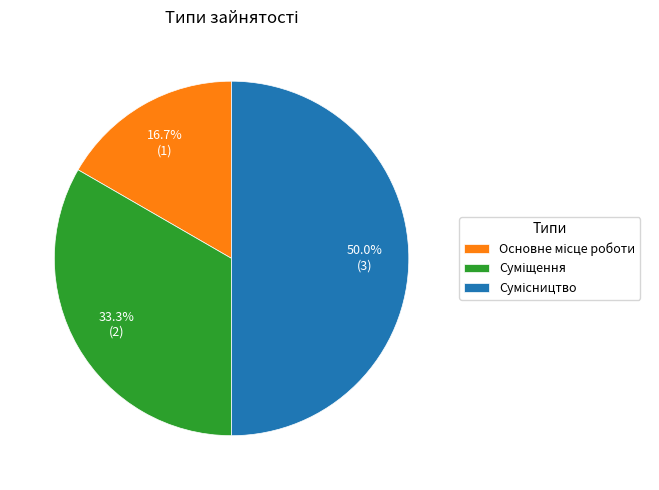

What percentage is the Сумісництво slice, to the nearest percent?

50%